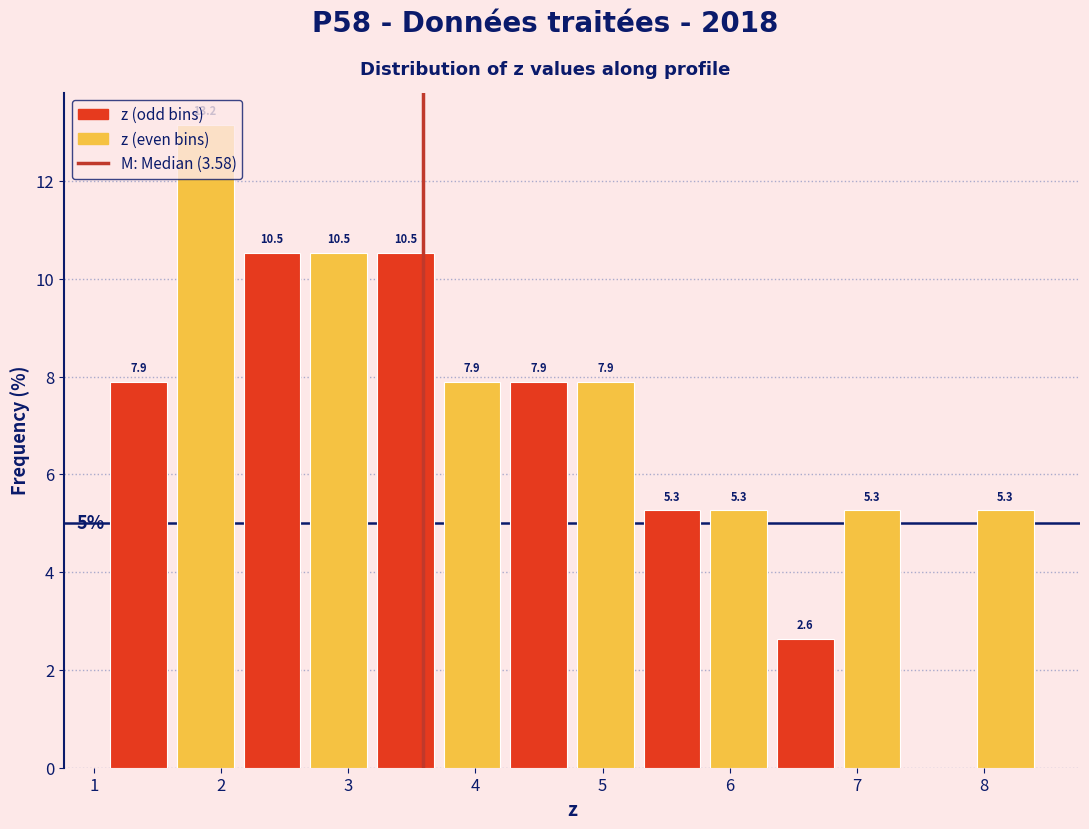

Over which range of the x-axis is the bar tallest?

1.6 to 2.1